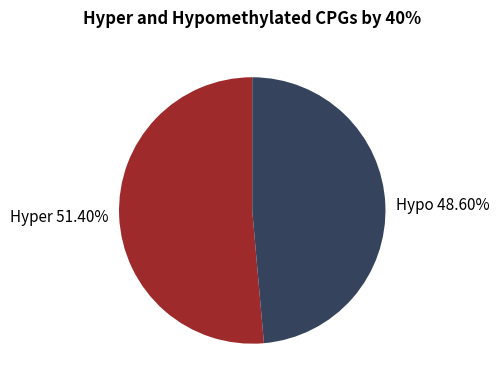

Between Hyper 51.40% and Hypo 48.60%, which is larger?

Hyper 51.40%